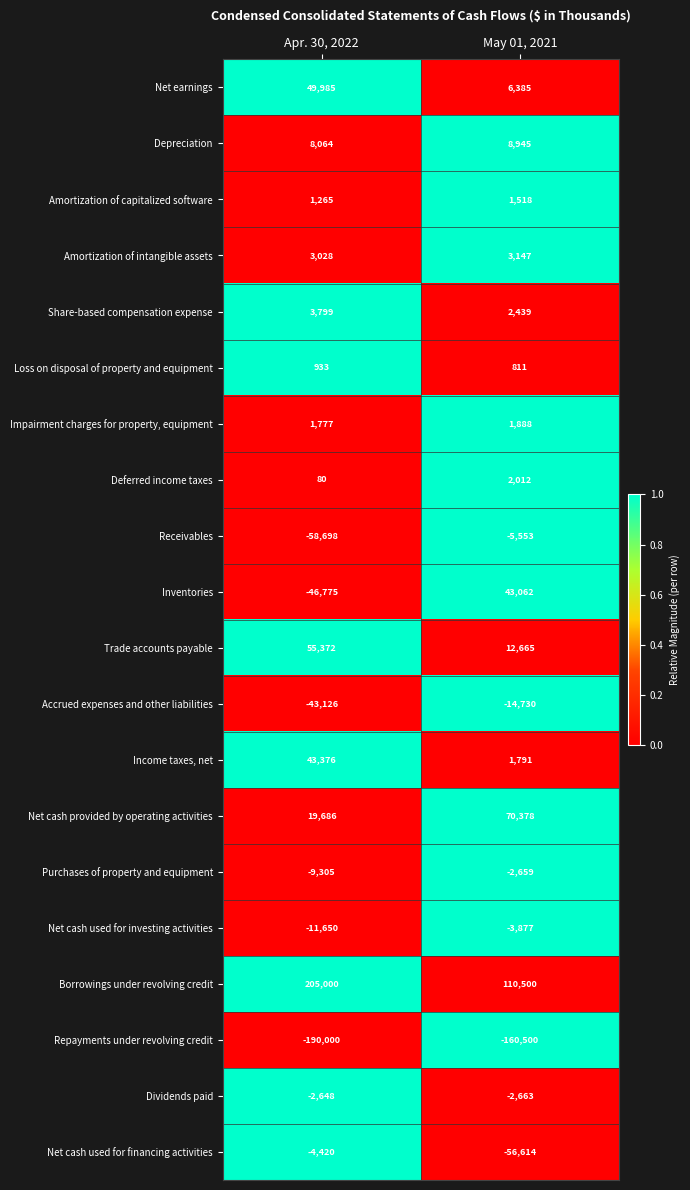

Between Apr. 30, 2022 and May 01, 2021, which series saw the biggest shift?

Borrowings under revolving credit